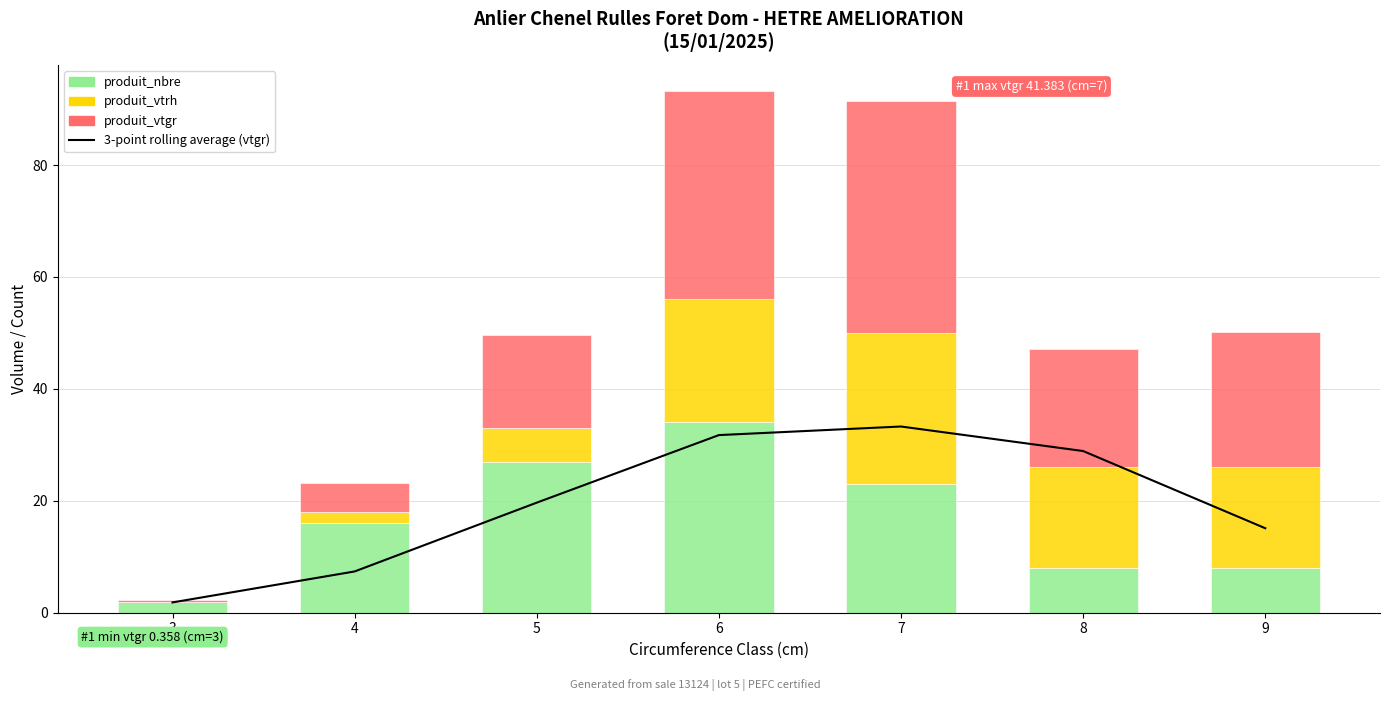

What is the value of the produit_vtrh bar at the 5th from the left?

27.0